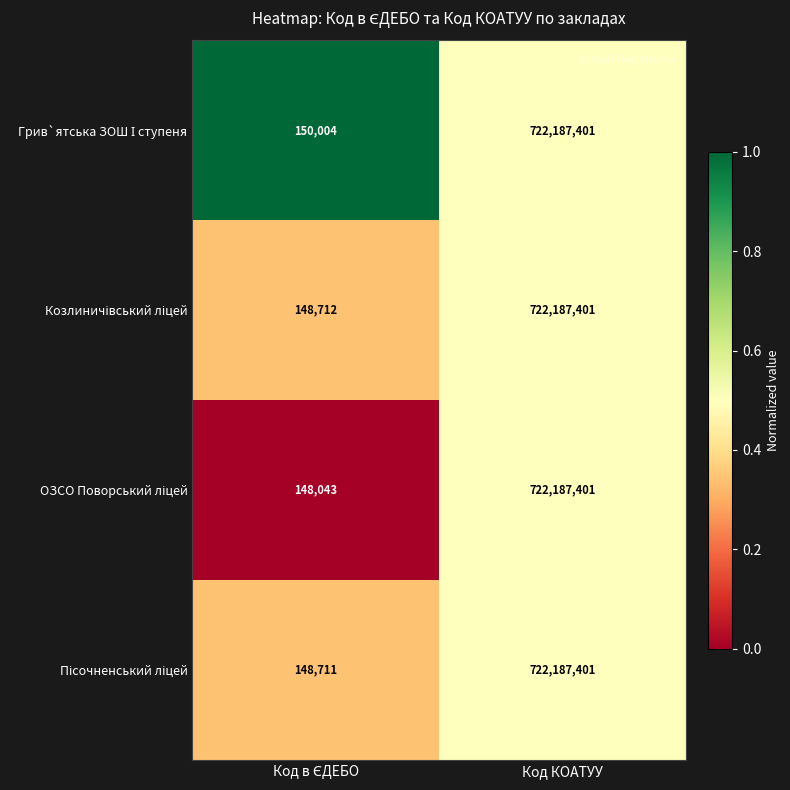

What is the greatest value displayed?

722187401